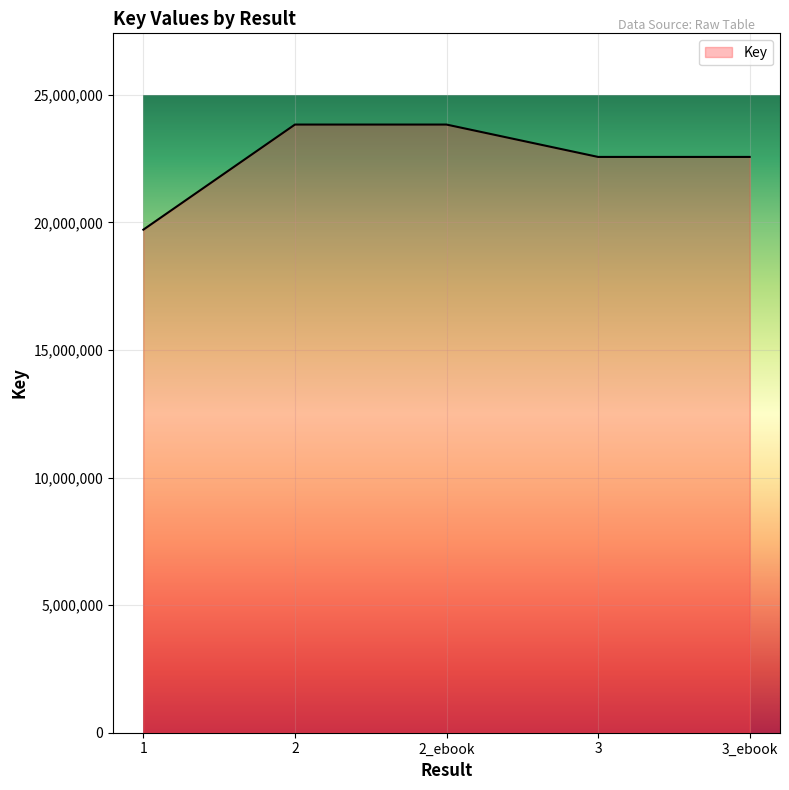

What is the average value?

22502861